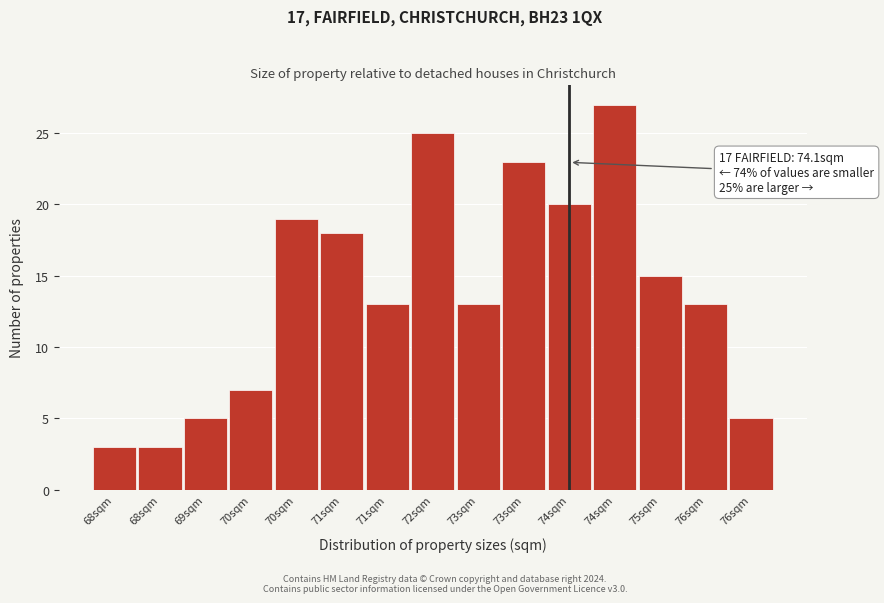

Does the chart contain any negative values?

No